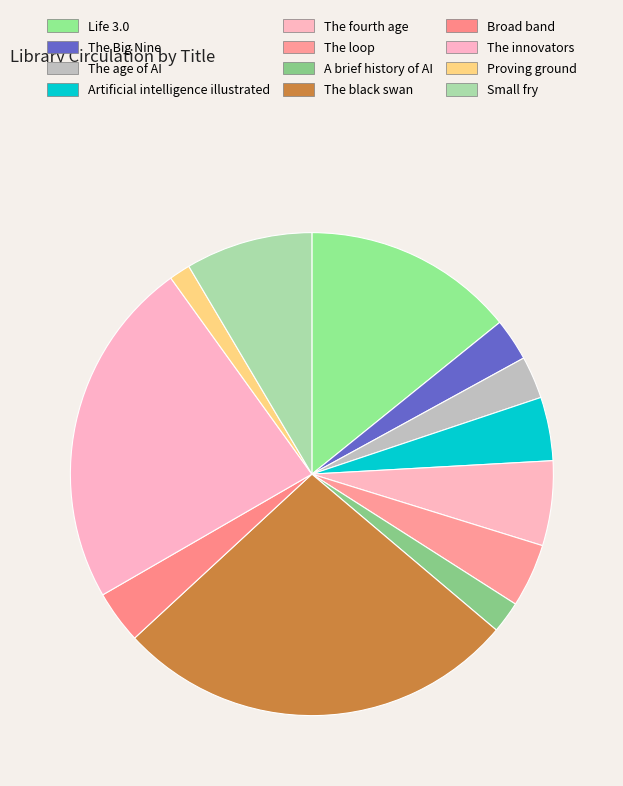

Does The innovators account for over 50% of the chart?

No